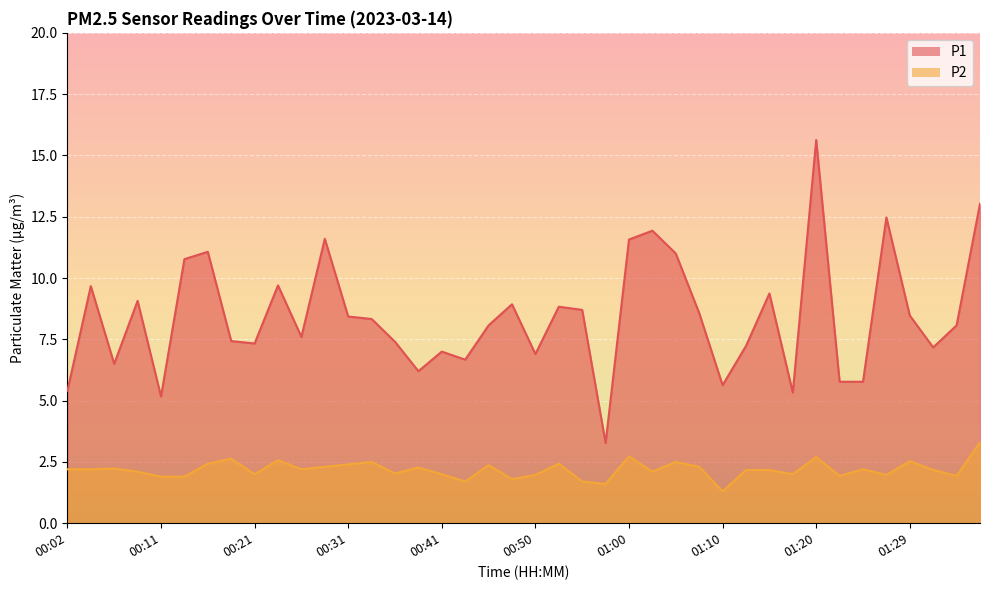

Which series has the largest total across all categories?

P1